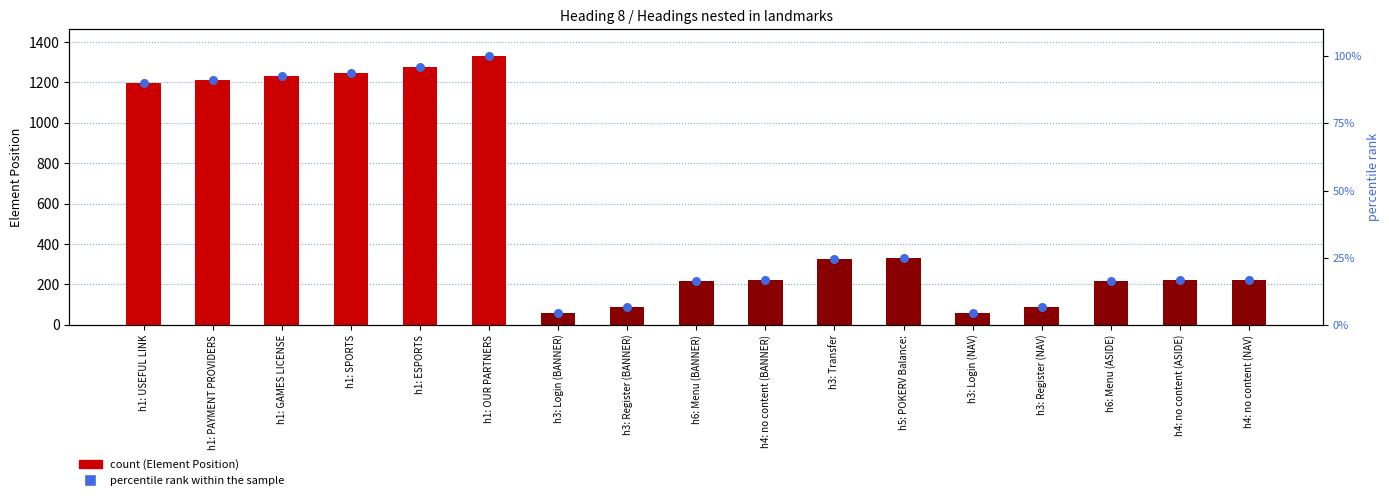

Is the value of percentile rank within the sample at h1: GAMES LICENSE greater than the value of Element Position at h3: Transfer?

No